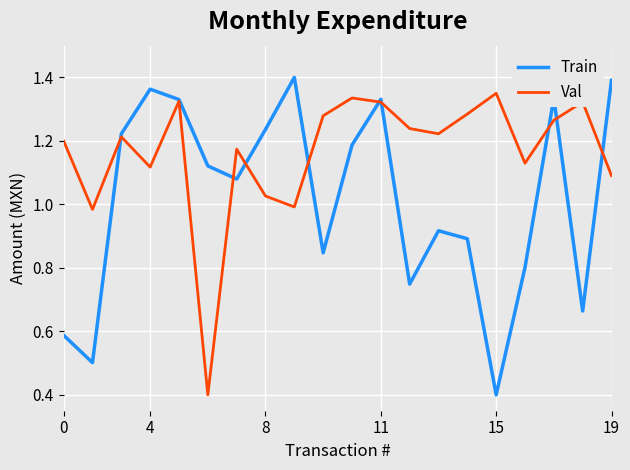

List the series in order of their overall mean, lowest first.

Train, Val